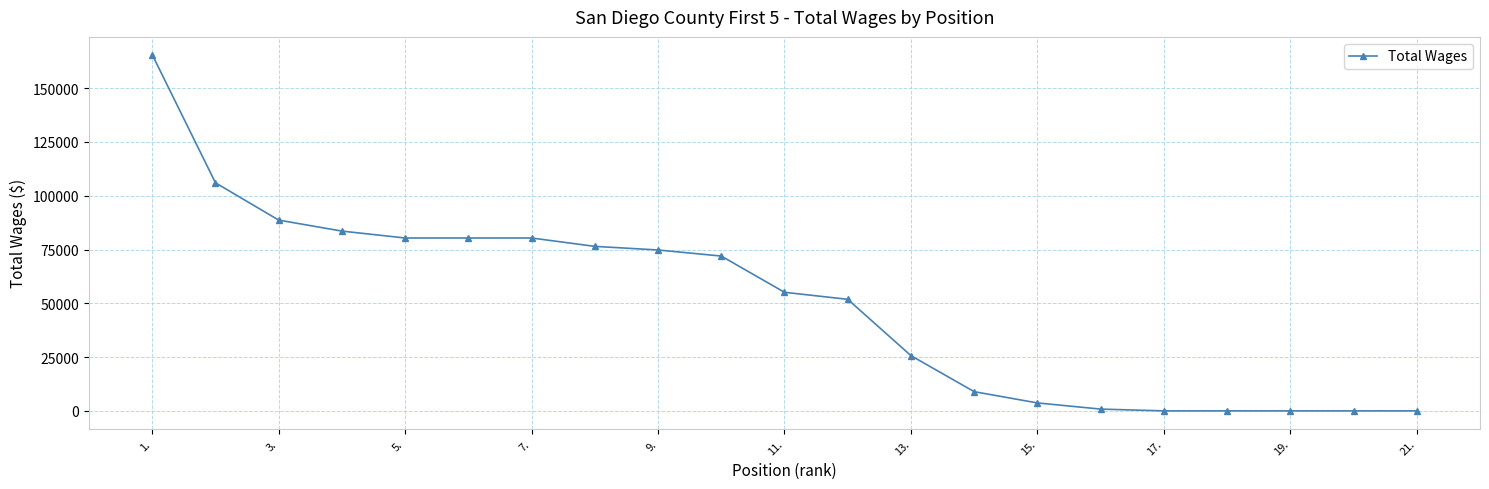

Reading left to right, extract all data points from this chart.

165570	106026	88683	83573	80363	80363	80363	76473	74791	71971	55126	51857	25672	8926	3694	831	0	0	0	0	0